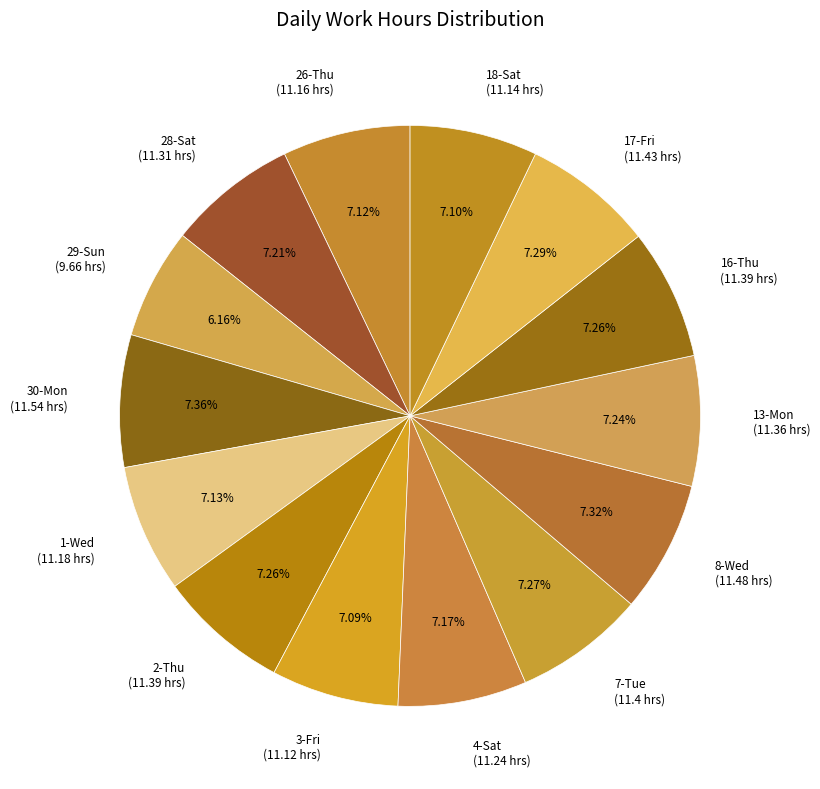

To the nearest percent, what is the combined percentage of 1-Wed and 26-Thu?

14%